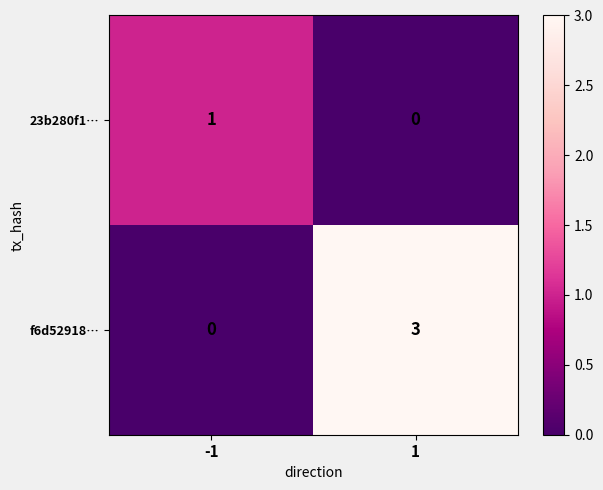

Reading left to right, extract all data points from this chart.

23b280f1…: 1	0
f6d52918…: 0	3